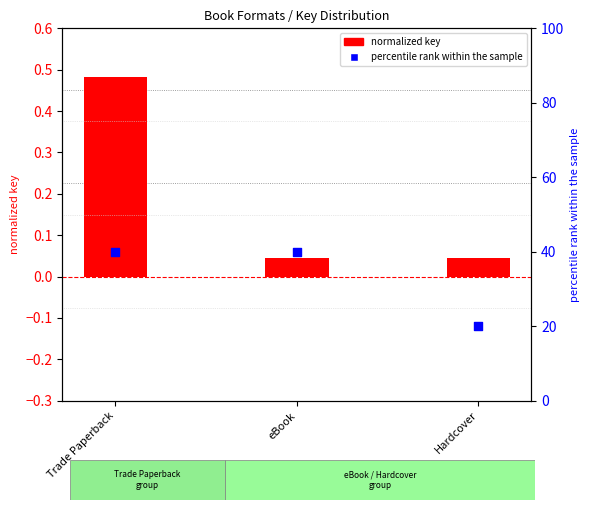

Which series reaches the maximum Y coordinate?

percentile rank within the sample